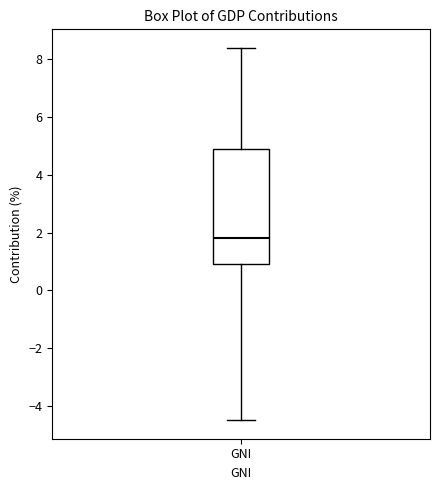

Where does the median line of the box for GNI sit on the y-axis? The values are not printed on the chart, so give them approximately, as read against the axis.

1.8